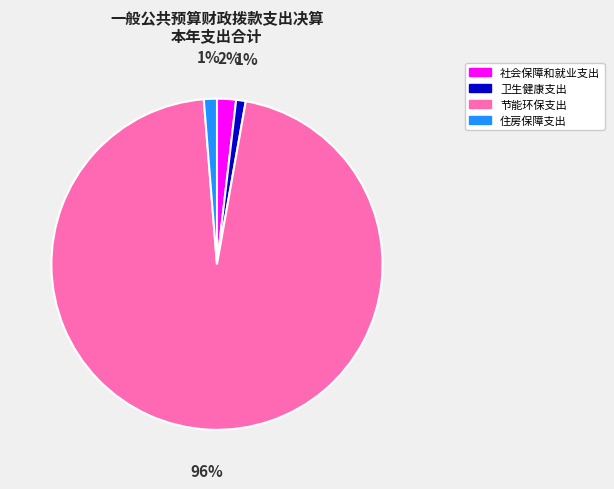

How many slices are in this pie chart?

4